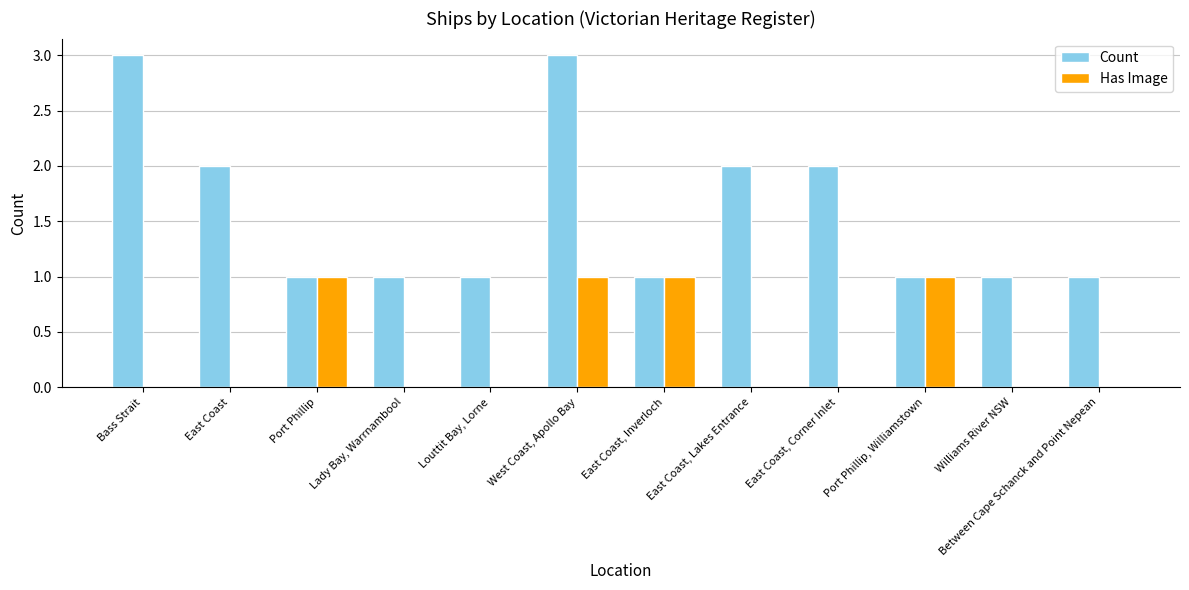

Are the bars grouped side by side (vs. stacked)?

Yes